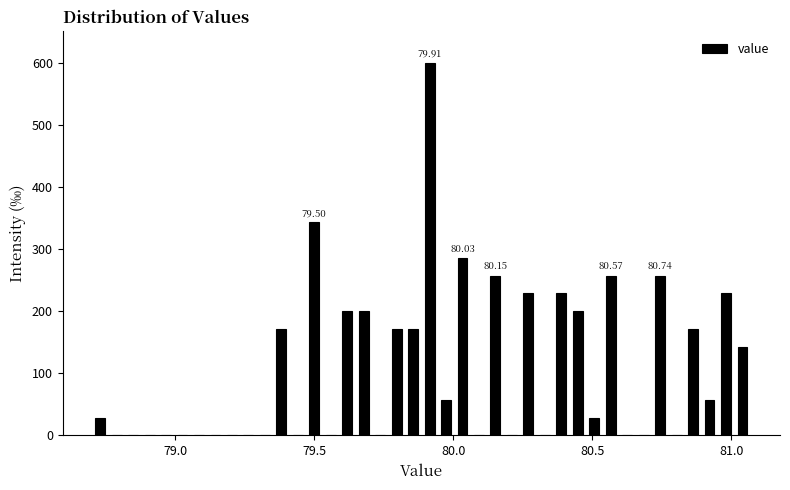

Around what value on the x-axis is the tallest bar? Give the approximate position of its centre, as read against the axis.

79.90